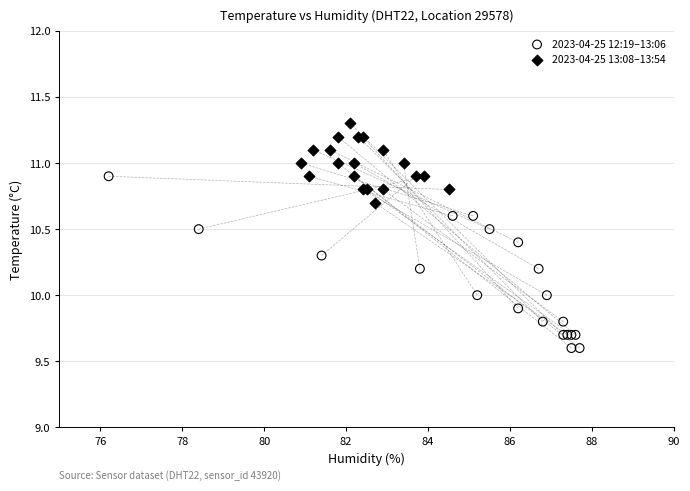

Which series reaches the maximum Y coordinate?

2023-04-25 13:08–13:54